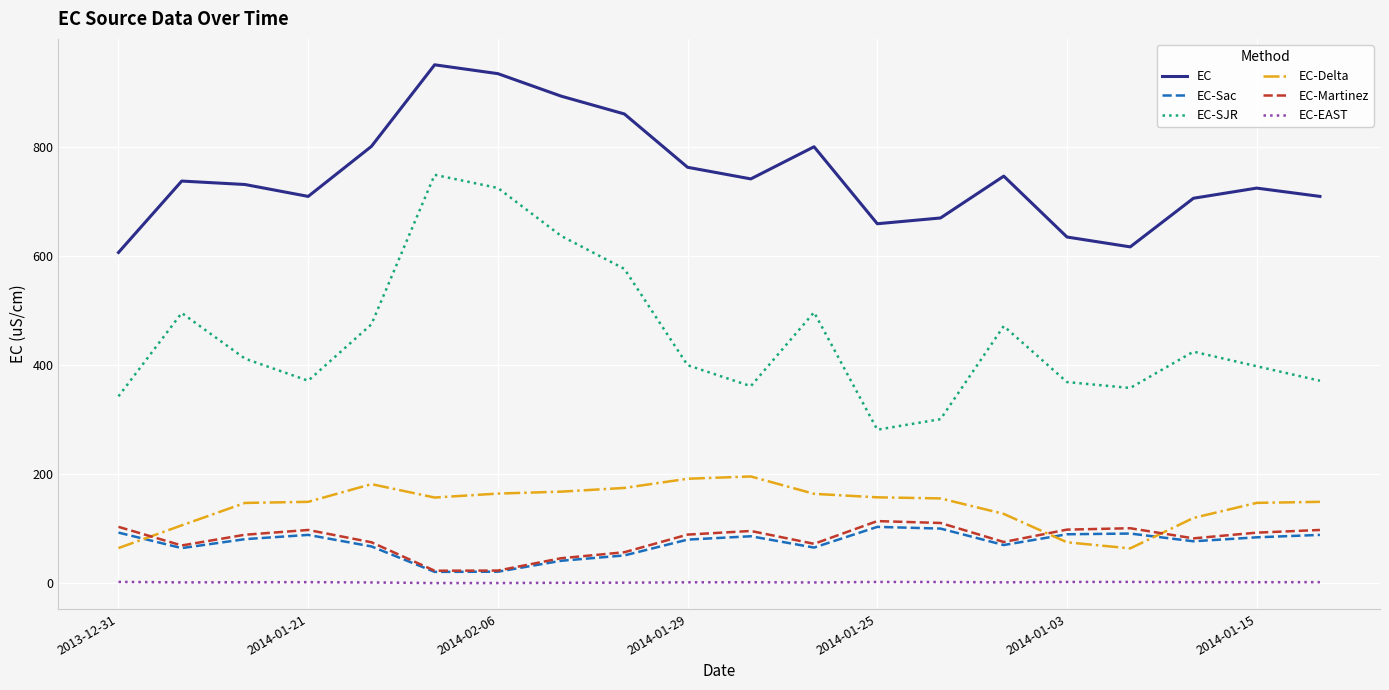

How many interior local valleys does the EC-Martinez series have?

5